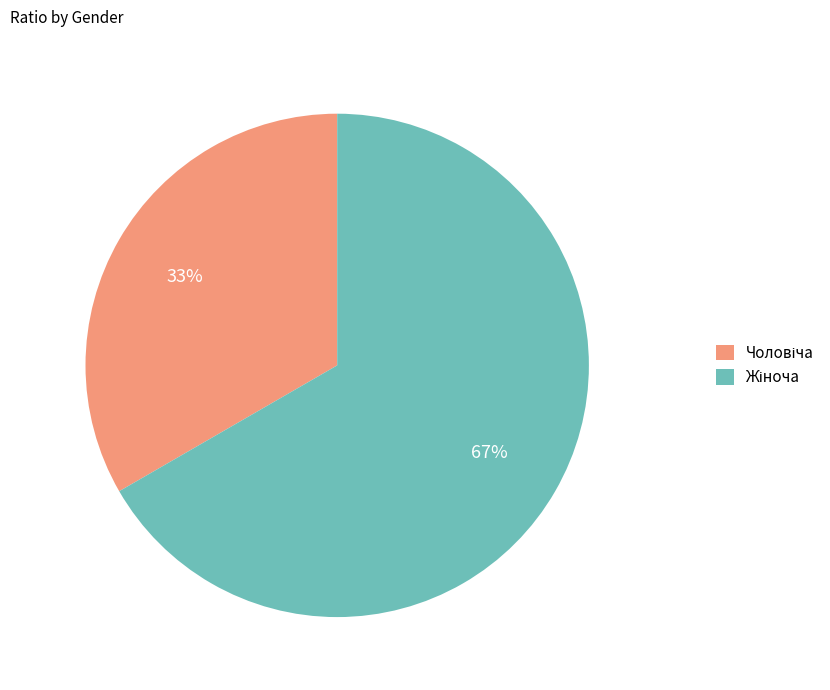

Is there a majority slice in this chart?

Yes